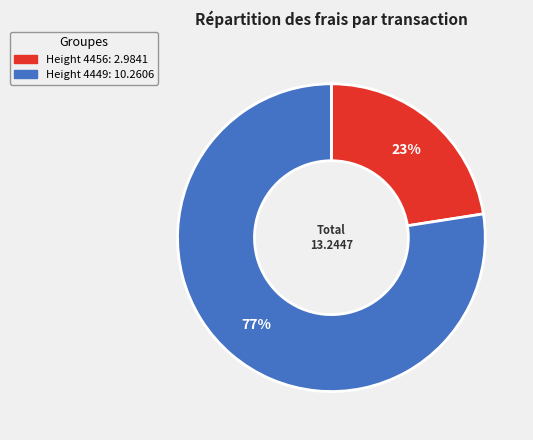

To the nearest percent, what percentage of the pie is Height 4449?

77%